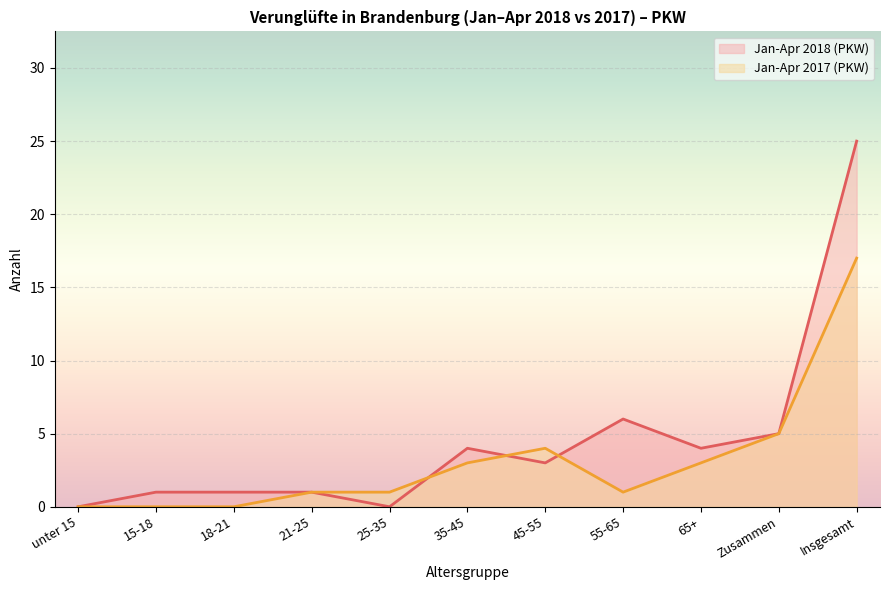

Rank the series by their maximum value, from lowest to highest.

Jan-Apr 2017 (PKW), Jan-Apr 2018 (PKW)